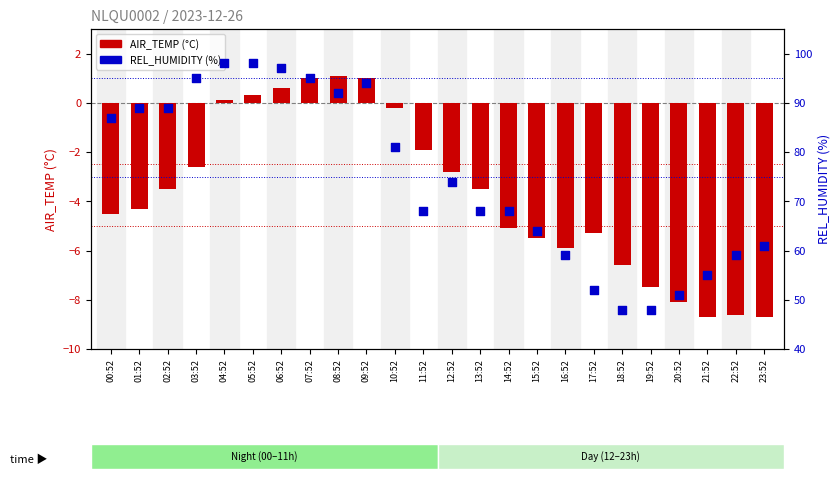

What are all the series names shown in the legend?

AIR_TEMP (°C), REL_HUMIDITY (%)